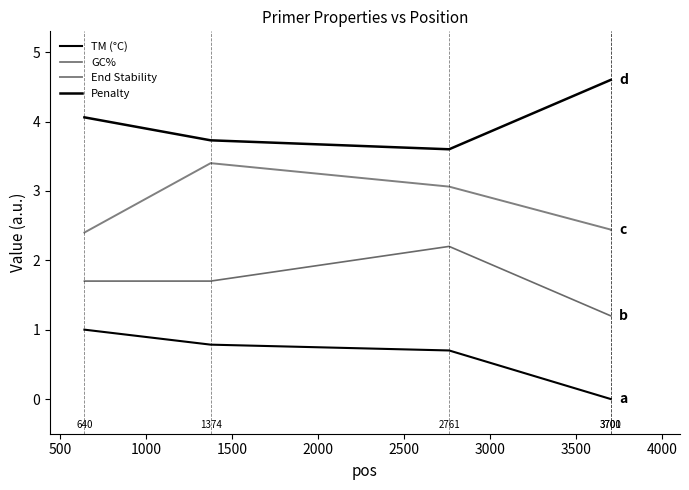

What is the value of the TM (°C) point at the 1st from the left?

1.0